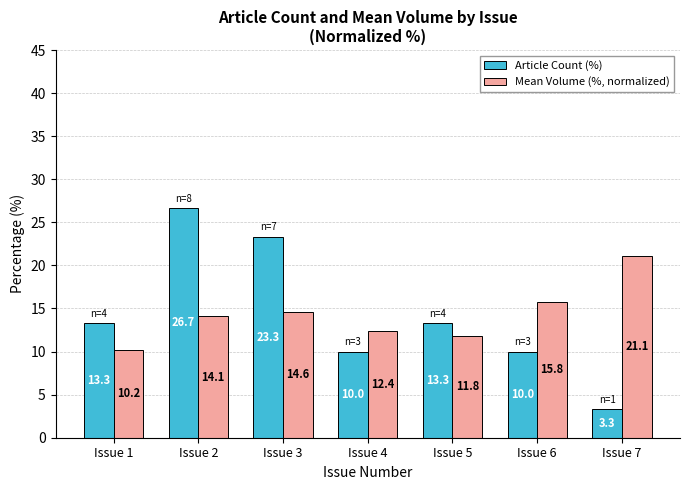

Are the bars horizontal?

No